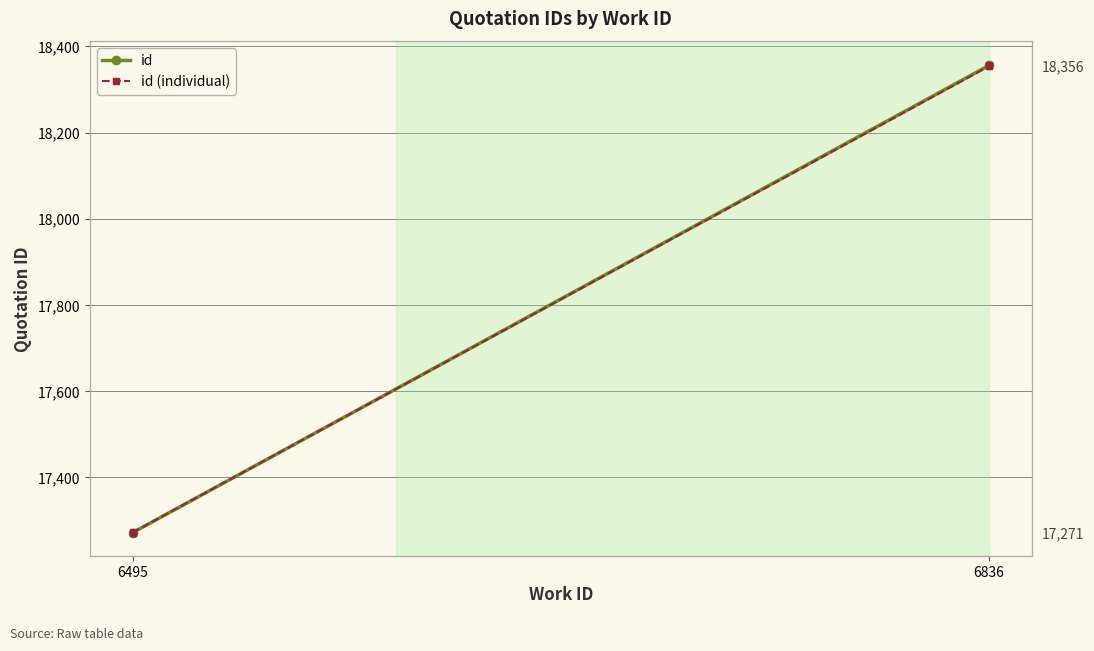

What is the difference between the values at 6495 and 6495?

1